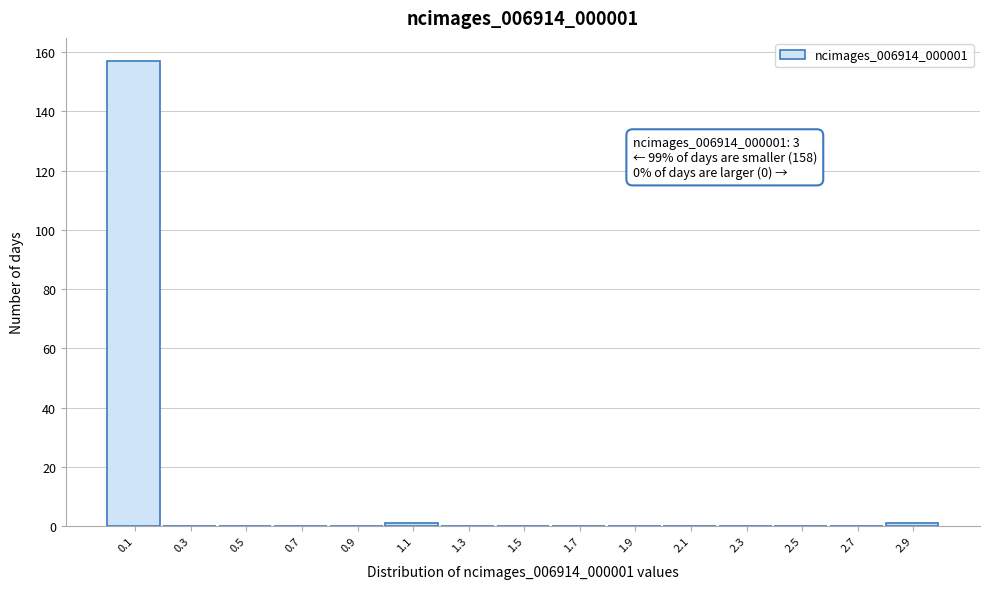

Over which range of the x-axis is the bar tallest?

0.0 to 0.2